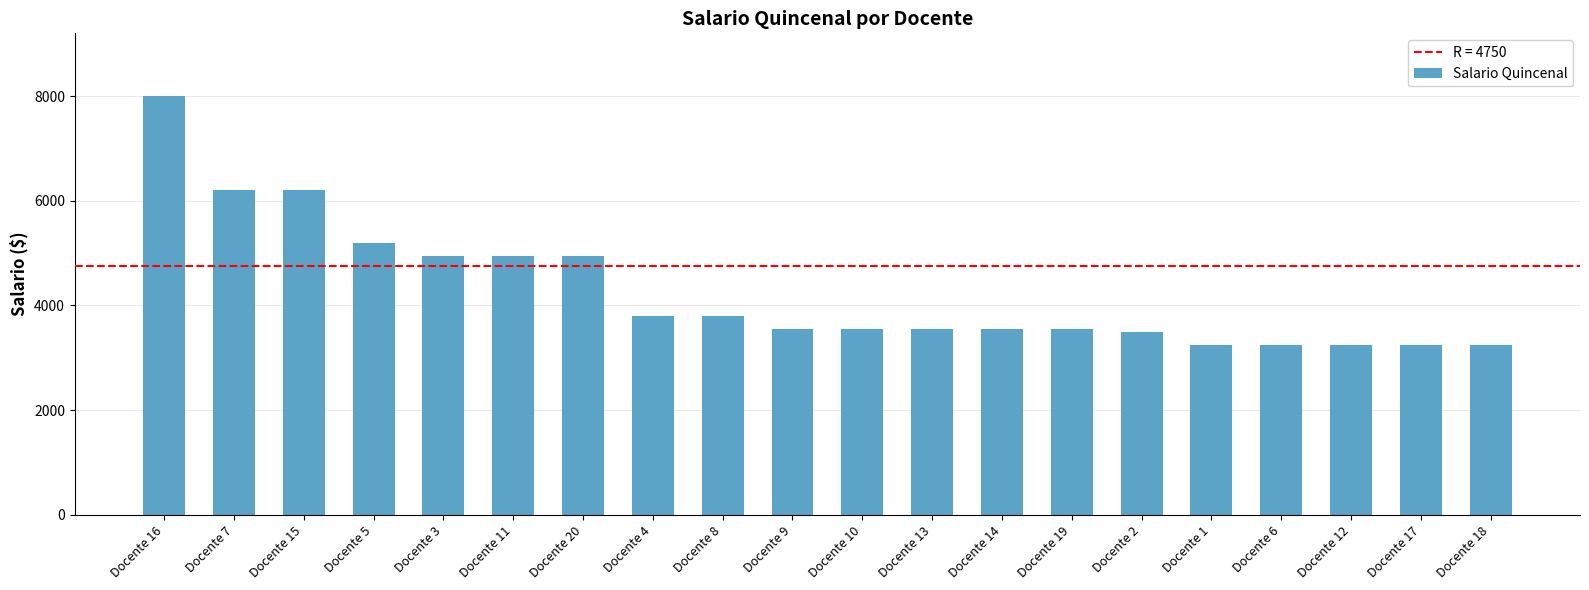

Reading left to right, what are all the values shown in this chart?

8000	6200	6200	5200	4950	4950	4950	3800	3800	3550	3550	3550	3550	3550	3500	3250	3250	3250	3250	3250